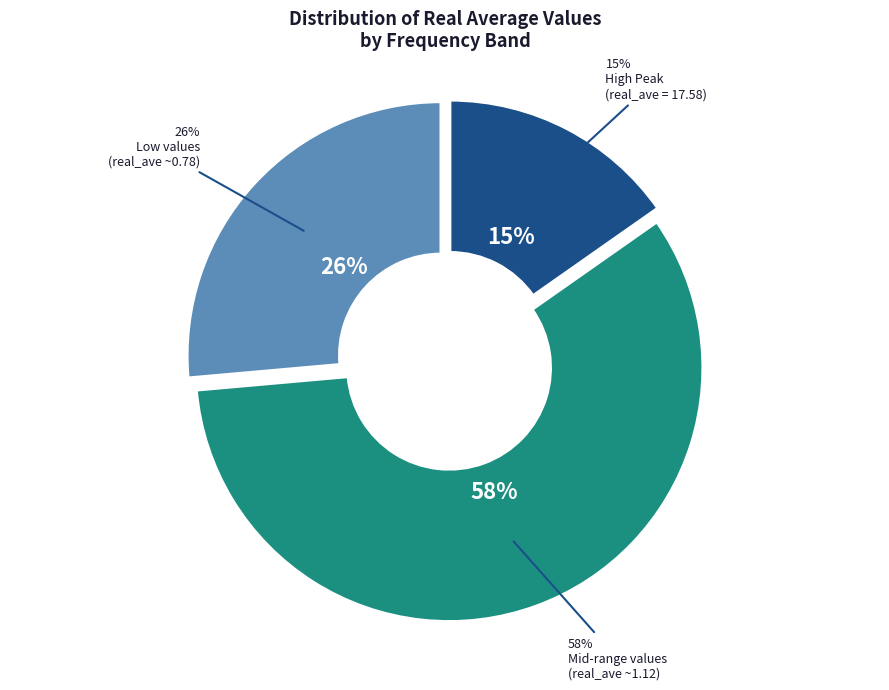

The 1861.0 slice represents 1% of the pie. True or false?

False